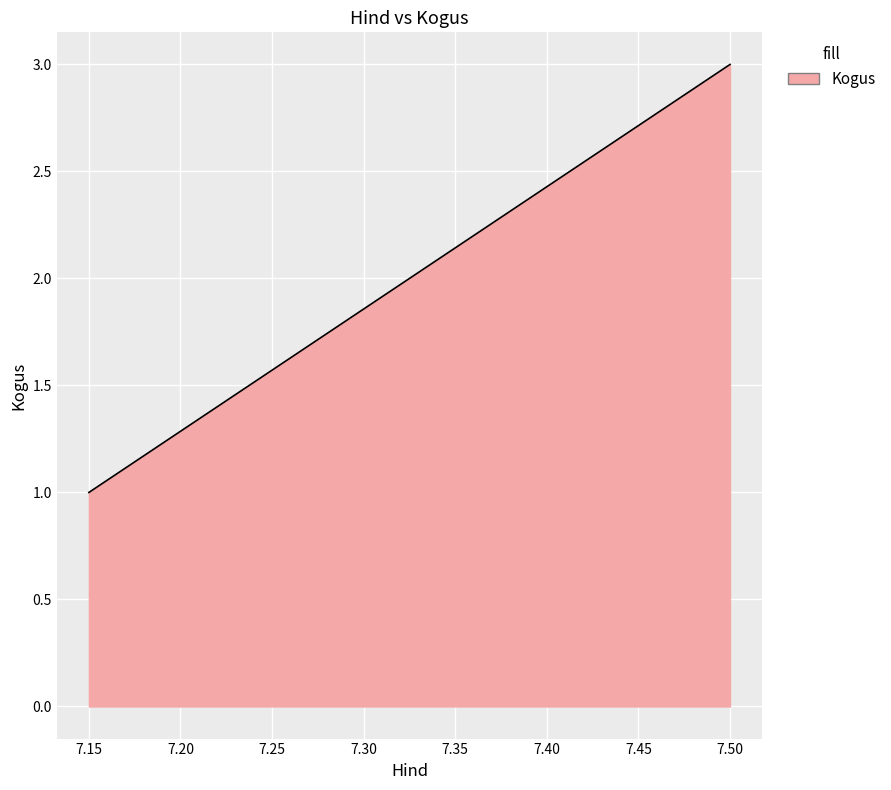

Rank the categories by value from highest to lowest.

7.5, 7.15, 7.15